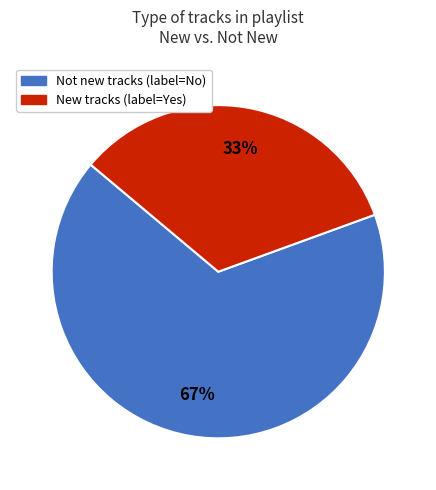

Is there any slice that represents more than half of the pie?

Yes